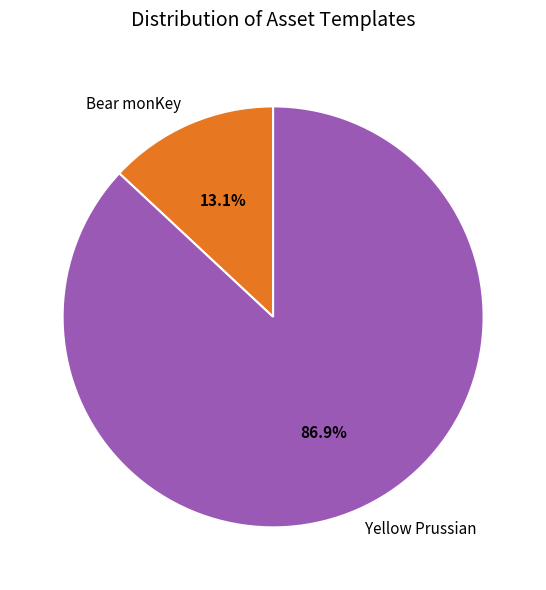

To the nearest percent, what percentage of the pie is Yellow Prussian?

87%